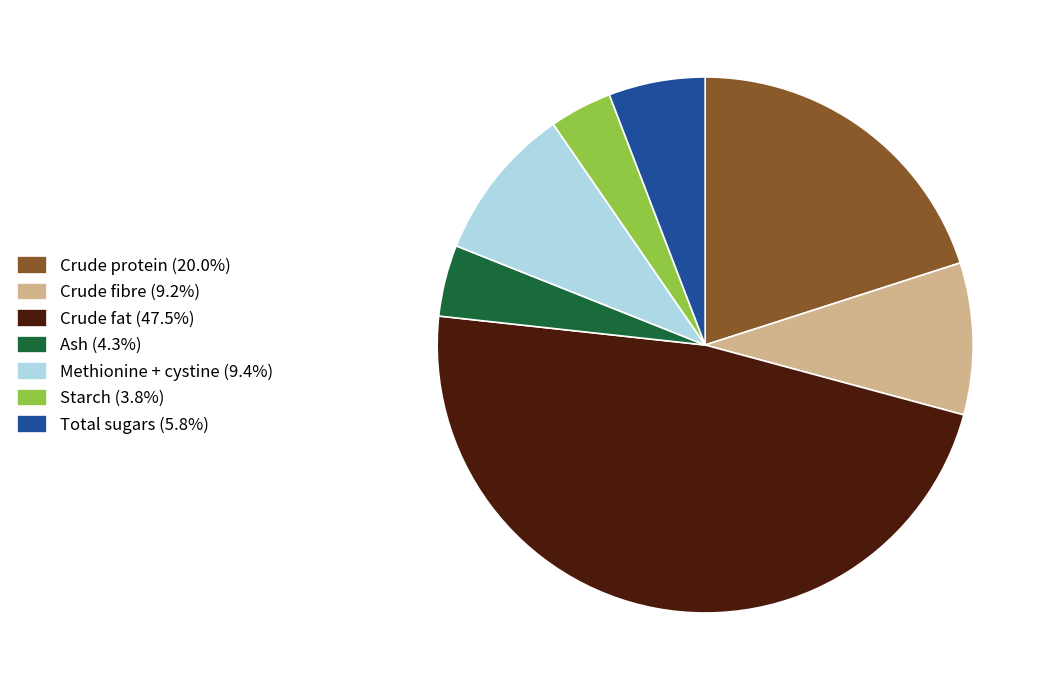

Does Crude fat represent more than half of the total?

No